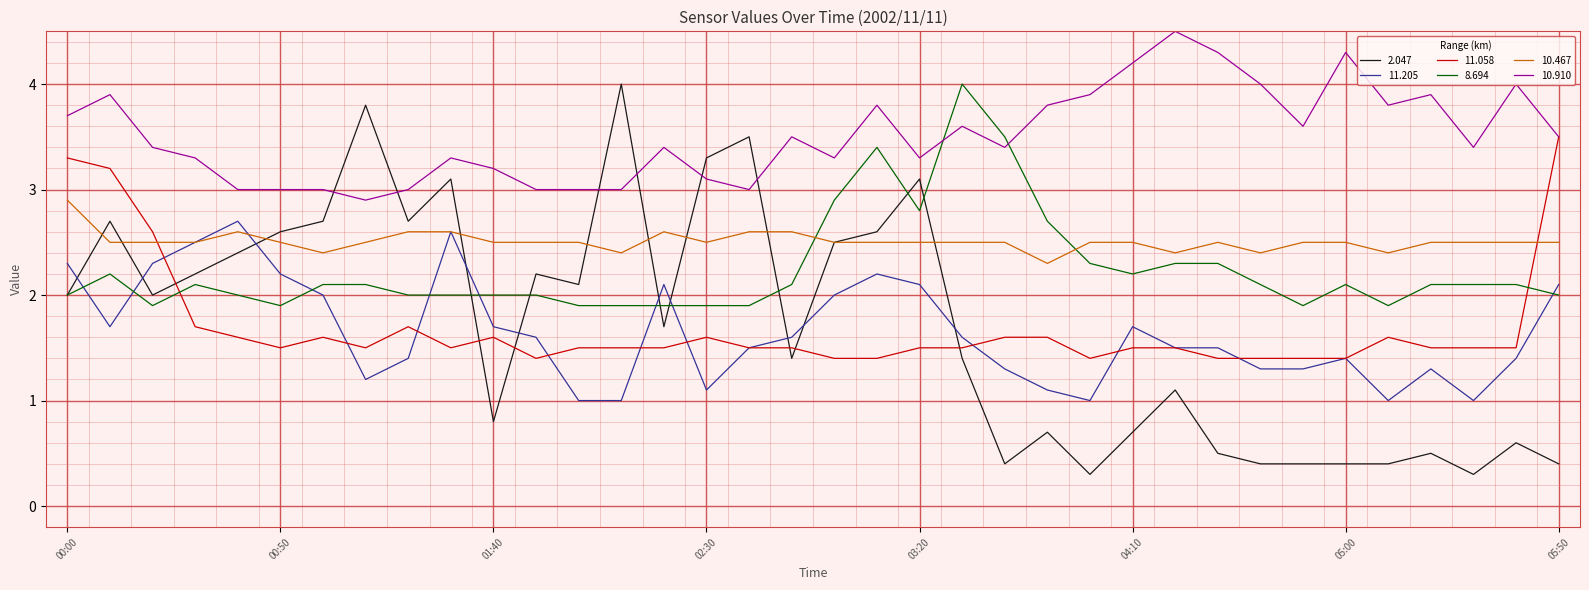

At how many categories does at least one series exceed 1?

36